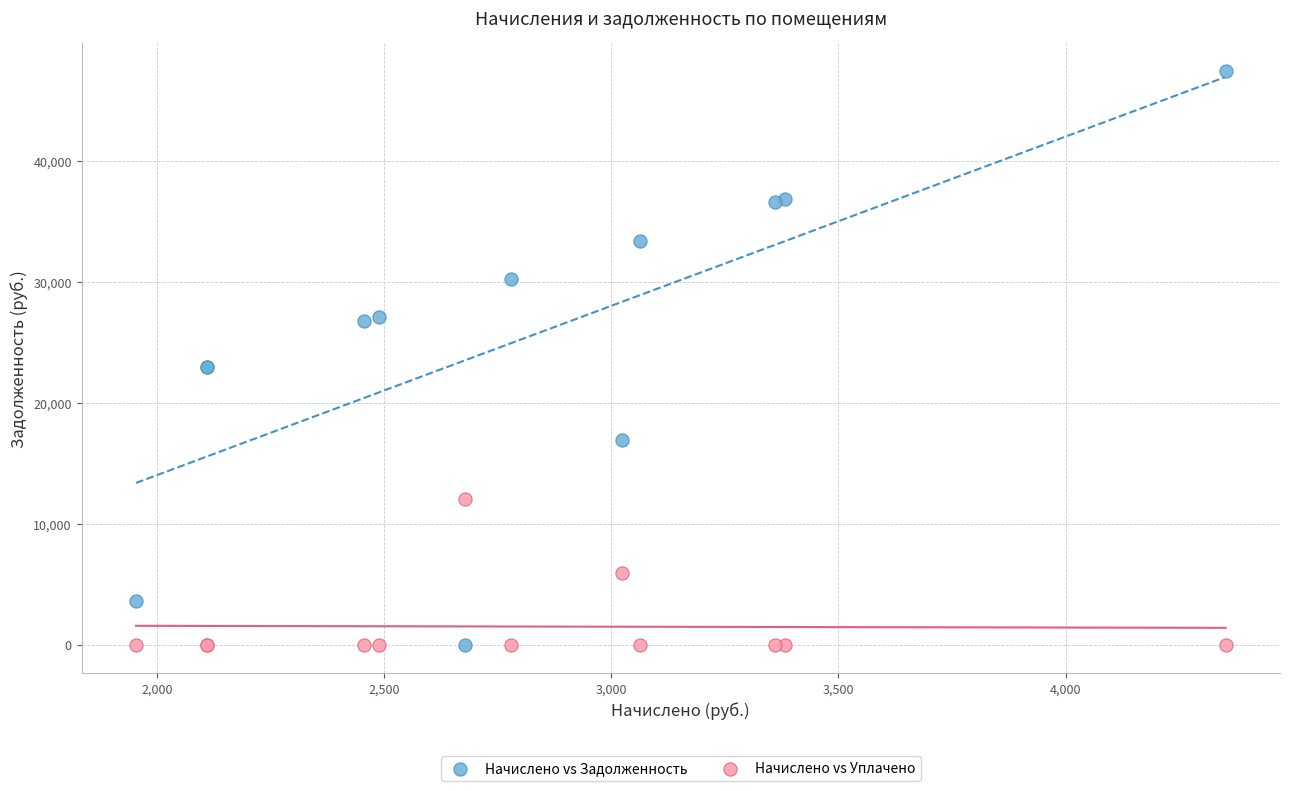

Which series reaches the maximum Y coordinate?

Начислено vs Задолженность